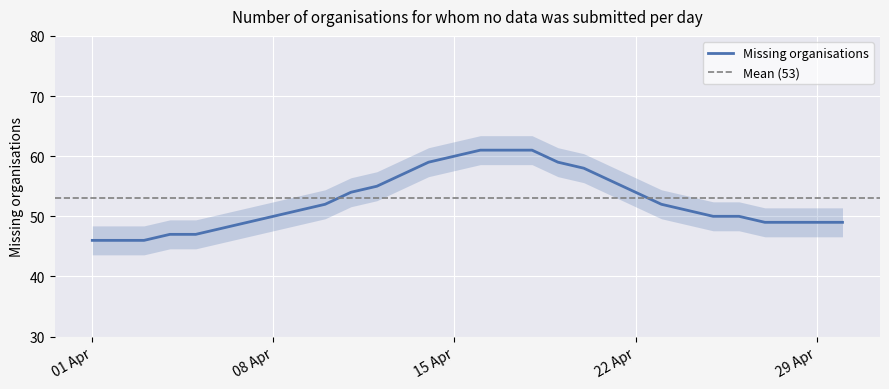

How many lines are shown in the chart?

1